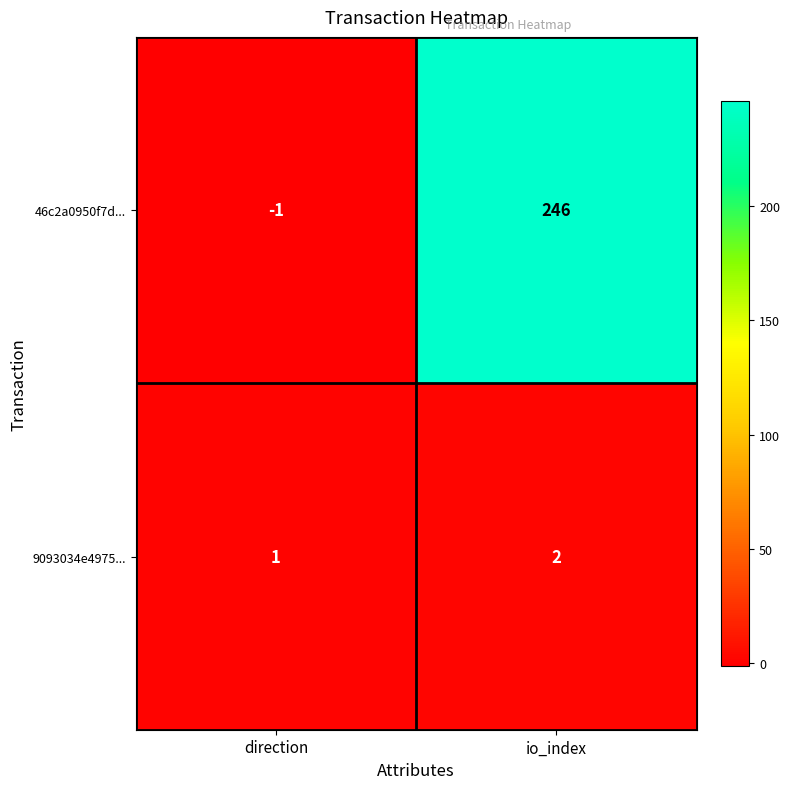

List the series in order of their overall mean, lowest first.

9093034e4975..., 46c2a0950f7d...